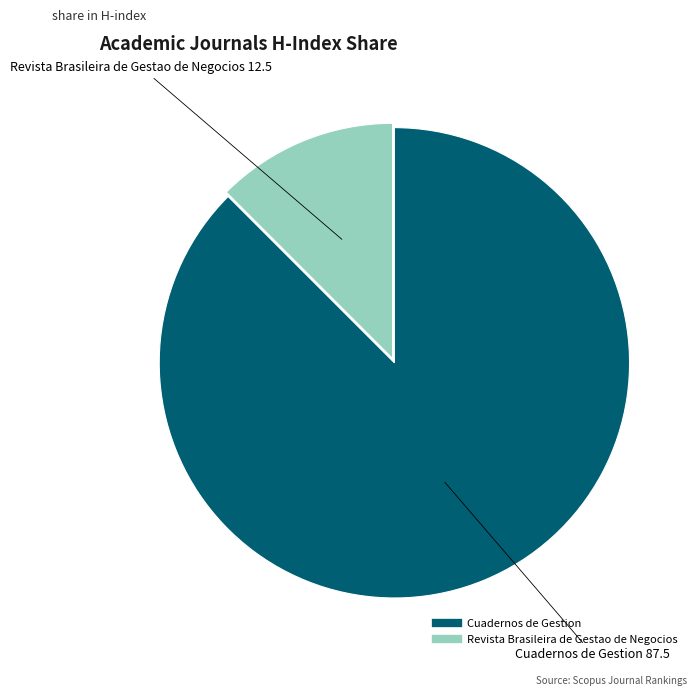

What is the ratio of the value at Cuadernos de Gestion to the value at Revista Brasileira de Gestao de Negocios?

7.0